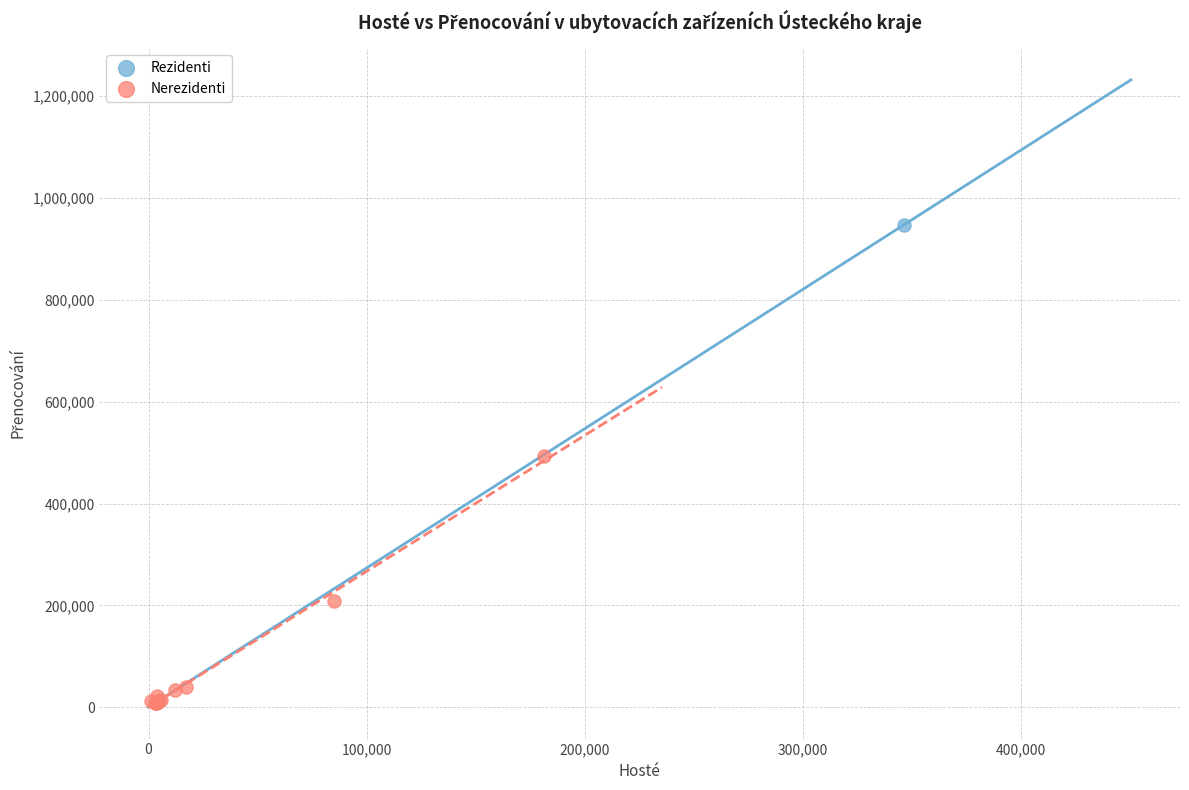

What are all the series names shown in the legend?

Rezidenti, Nerezidenti